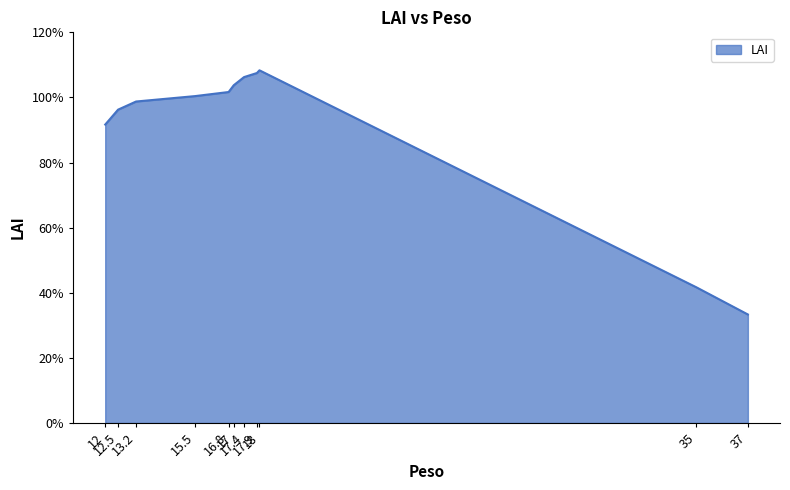

Approximately how many times larger is the value at 12 compared to 15.5?

0.9